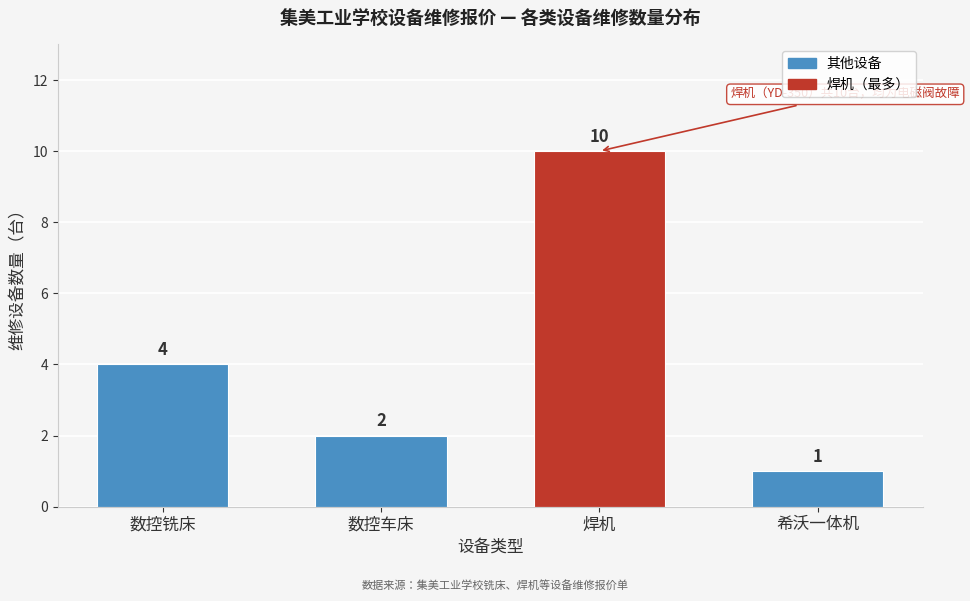

Reading left to right, transcribe all the data shown in this chart.

数控铣床=4	数控车床=2	焊机=10	希沃一体机=1